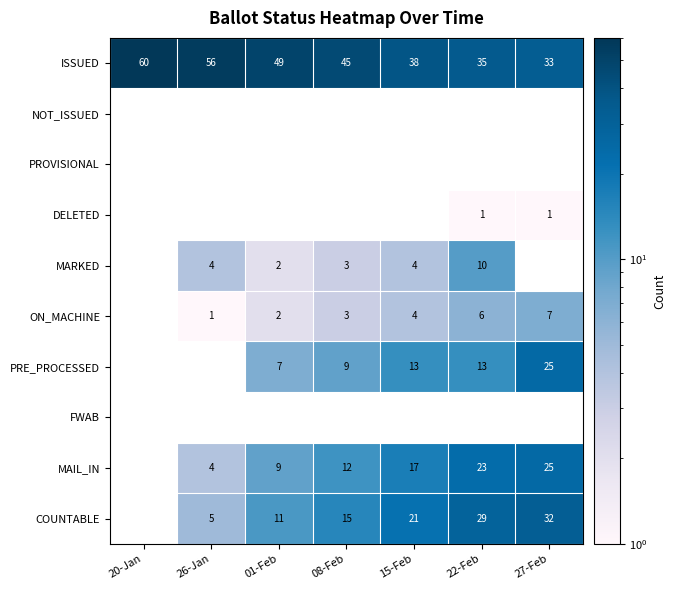

What is the highest value of the ISSUED series?

60